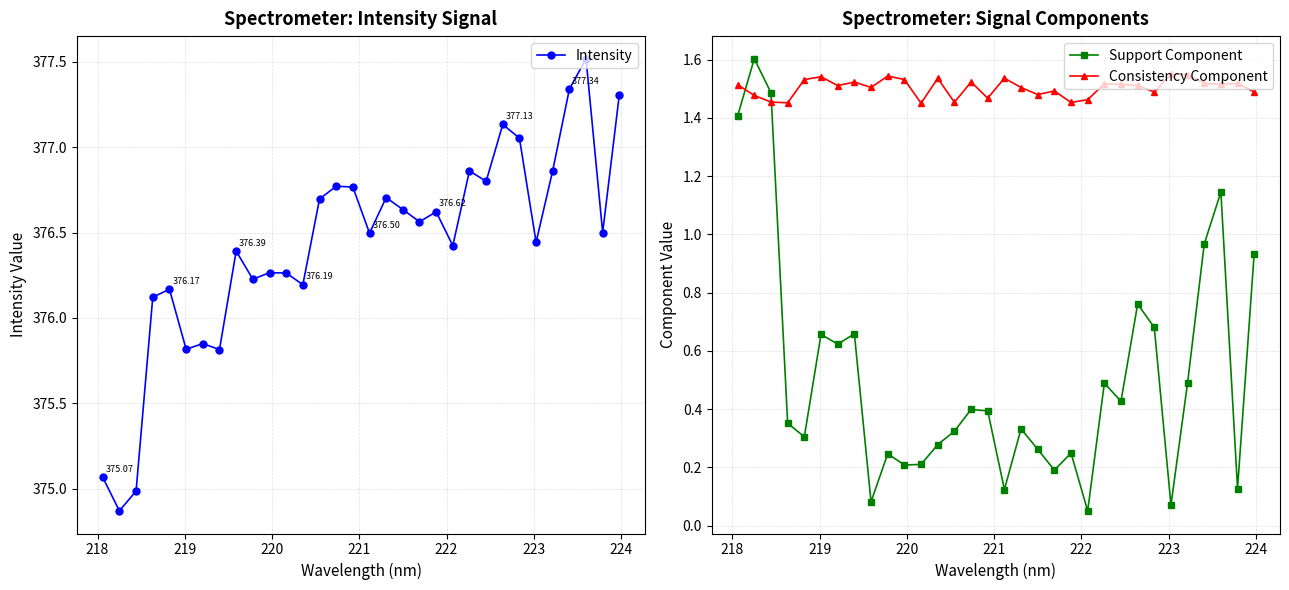

True or false: Support Component and Intensity intersect in this chart.

False